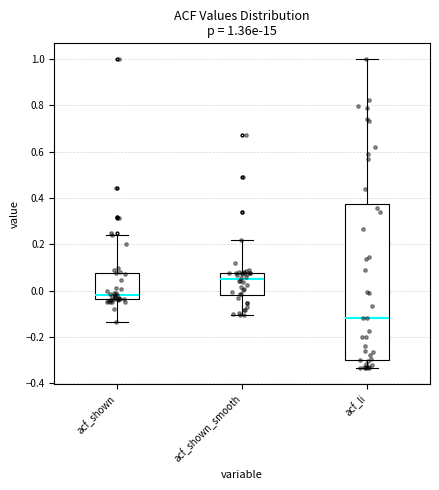

Which box is the tallest, from its lower edge to its upper edge?

acf_li